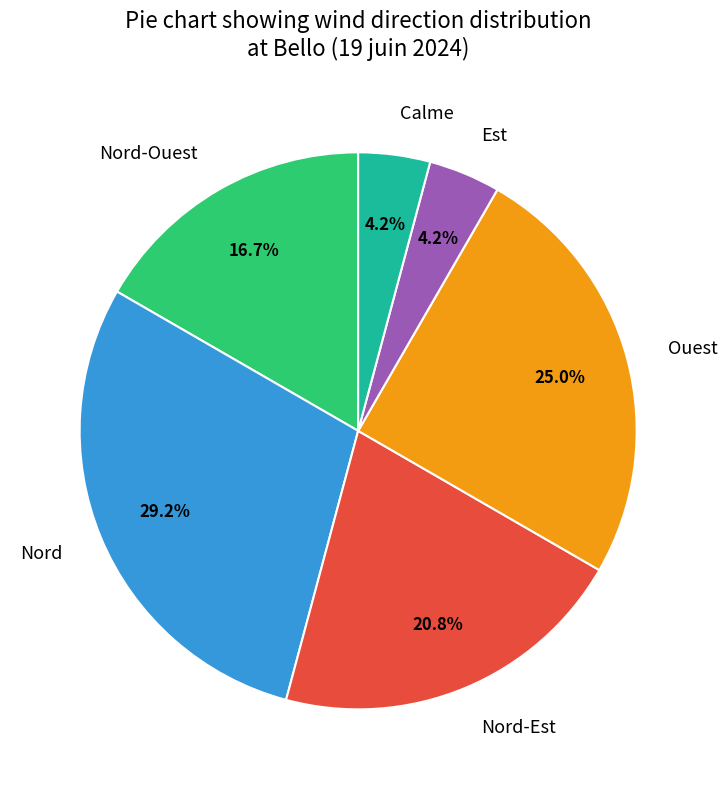

Is there a majority slice in this chart?

No